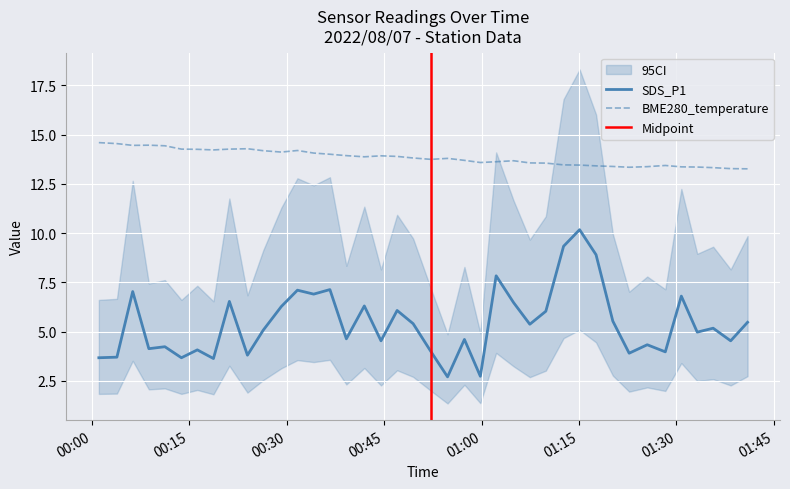

Is the value of BME280_temperature at 2022/08/07 01:20:12 greater than the value of SDS_P1 at 2022/08/07 00:36:38?

Yes